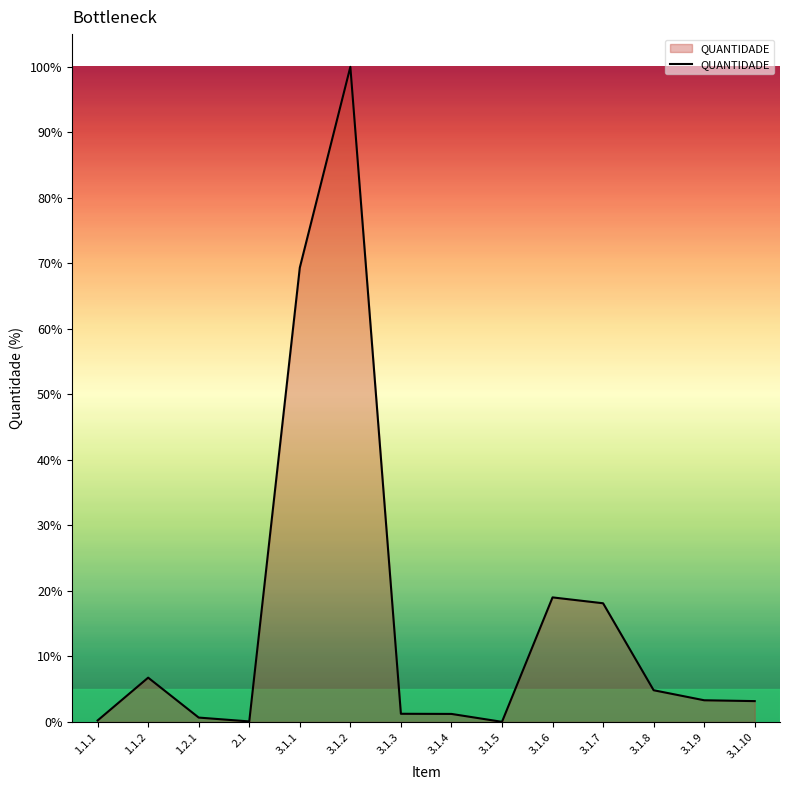

Does the chart display data point markers on the line(s)?

No